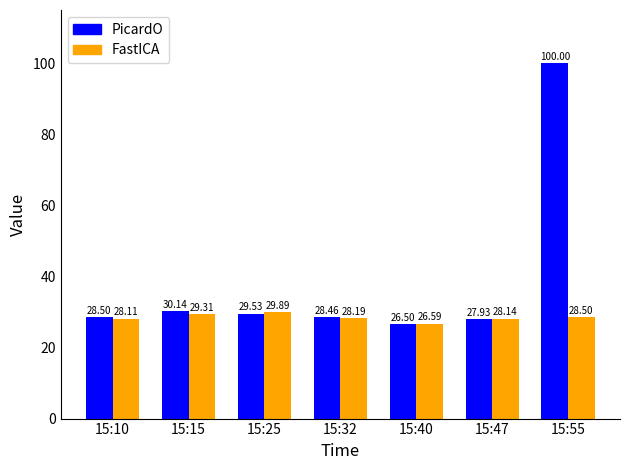

Reading left to right, what are all the values shown in this chart?

PicardO: 28.5	30.1	29.5	28.5	26.5	27.9	100.0
FastICA: 28.1	29.3	29.9	28.2	26.6	28.1	28.5